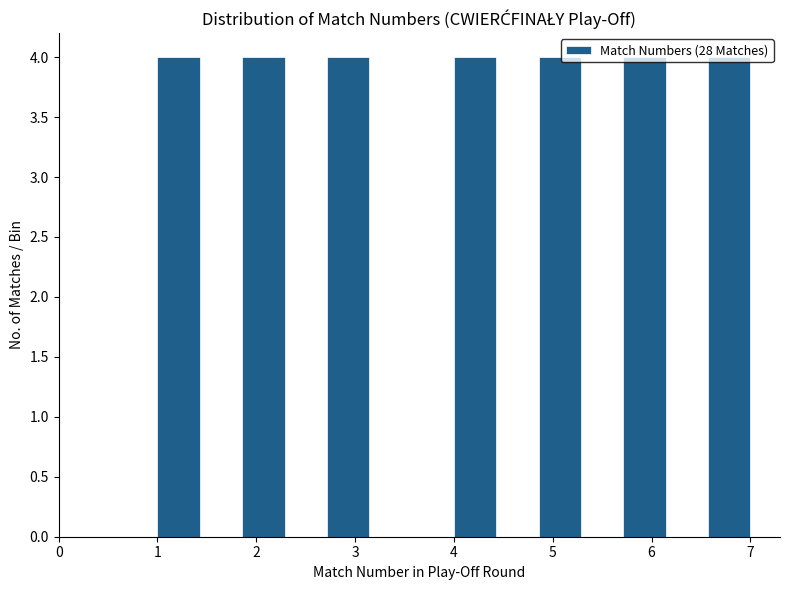

Reading left to right, list every bar in this chart as the range it spans on the x-axis followed by its height. Neither the bar edges nor the heights are printed on the chart, so give them approximately, as read against the axes.

1.0 to 1.4: 4
1.4 to 1.9: 0
1.9 to 2.3: 4
2.3 to 2.7: 0
2.7 to 3.1: 4
3.1 to 3.6: 0
3.6 to 4.0: 0
4.0 to 4.4: 4
4.4 to 4.9: 0
4.9 to 5.3: 4
5.3 to 5.7: 0
5.7 to 6.1: 4
6.1 to 6.6: 0
6.6 to 7.0: 4